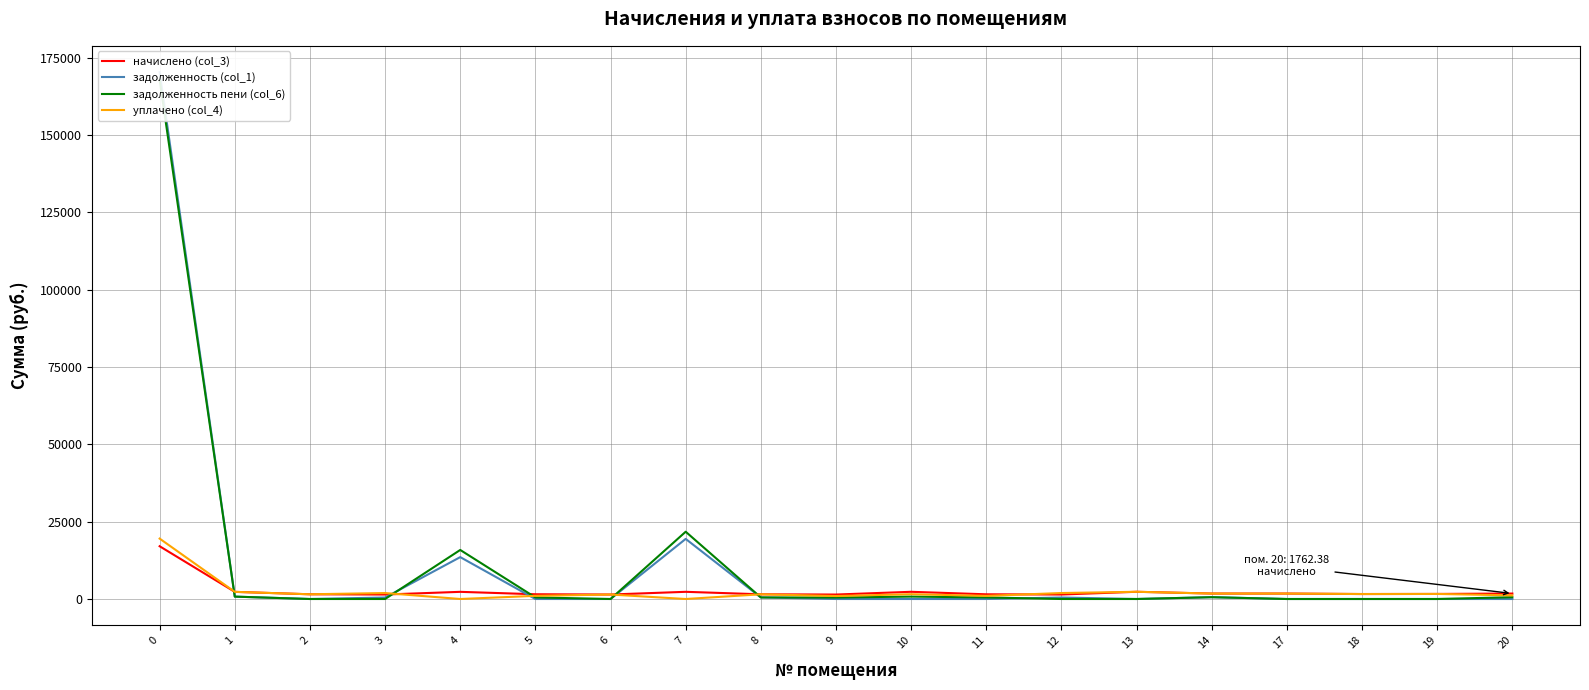

Reading right to left, what are all the values shown in this chart?

начислено (col_3): 20=1762.4	19=1637.0	18=1607.5	17=1758.7	14=1762.4	13=2333.9	12=1449.0	11=1519.0	10=2326.5	9=1441.6	8=1519.0	7=2322.8	6=1449.0	5=1533.8	4=2315.4	3=1445.3	2=1526.4	1=2311.7	0=17056.1
задолженность (col_1): 20=0.0	19=0.0	18=0.0	17=0.0	14=587.5	13=0.0	12=483.0	11=0.0	10=0.0	9=0.0	8=506.4	7=19423.6	6=0.0	5=0.0	4=13537.9	3=481.8	2=0.0	1=770.6	0=170279.5
задолженность пени (col_6): 20=587.5	19=0.0	18=0.0	17=0.0	14=587.9	13=0.0	12=0.0	11=506.4	10=775.5	9=480.5	8=506.4	7=21746.4	6=0.0	5=511.3	4=15853.4	3=0.0	2=0.0	1=770.6	0=167809.5
уплачено (col_4): 20=1174.9	19=1637.0	18=1607.5	17=1758.7	14=1761.9	13=2333.9	12=1932.0	11=1012.7	10=1551.0	9=961.1	8=1519.0	7=0.0	6=1449.0	5=1022.5	4=0.0	3=1927.1	2=1526.4	1=2311.7	0=19526.1